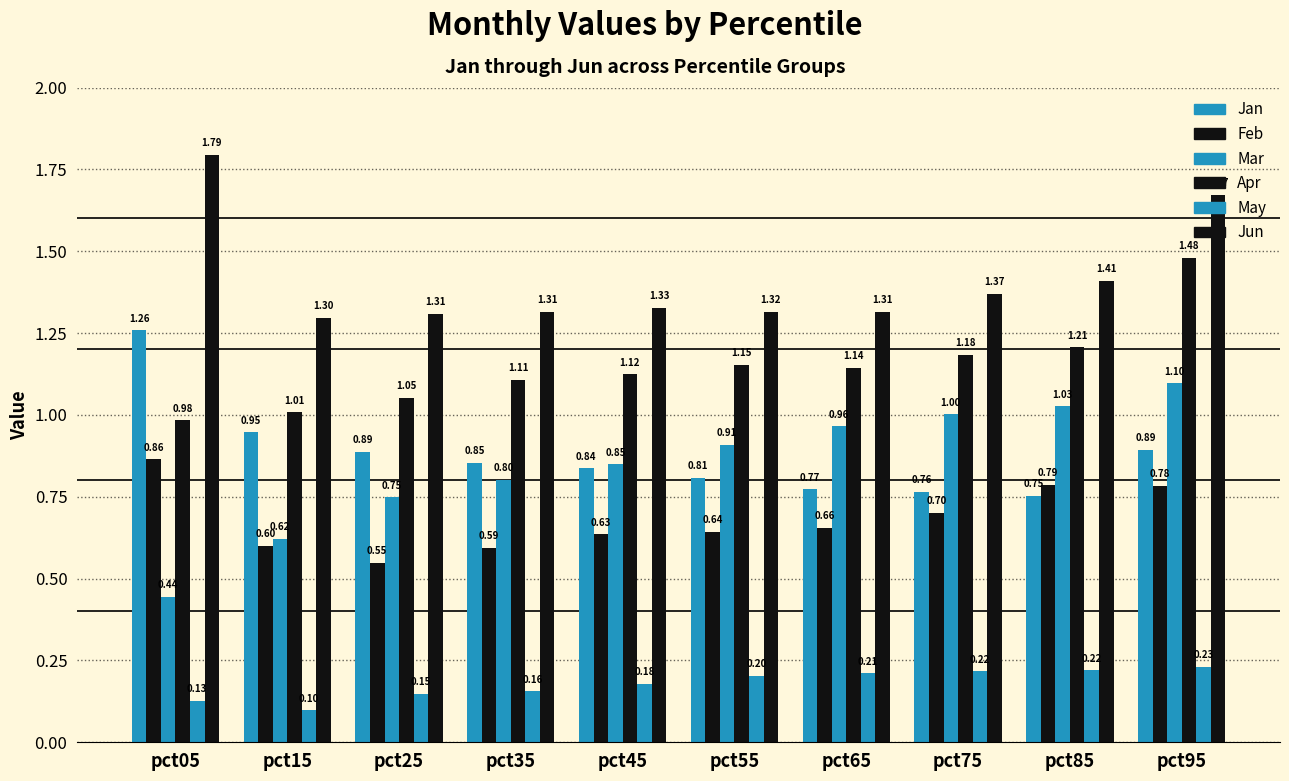

Reading left to right, extract all data points from this chart.

Jan: pct05=1.3	pct15=0.9	pct25=0.9	pct35=0.9	pct45=0.8	pct55=0.8	pct65=0.8	pct75=0.8	pct85=0.8	pct95=0.9
Feb: pct05=0.9	pct15=0.6	pct25=0.5	pct35=0.6	pct45=0.6	pct55=0.6	pct65=0.7	pct75=0.7	pct85=0.8	pct95=0.8
Mar: pct05=0.4	pct15=0.6	pct25=0.7	pct35=0.8	pct45=0.8	pct55=0.9	pct65=1.0	pct75=1.0	pct85=1.0	pct95=1.1
Apr: pct05=1.0	pct15=1.0	pct25=1.1	pct35=1.1	pct45=1.1	pct55=1.2	pct65=1.1	pct75=1.2	pct85=1.2	pct95=1.5
May: pct05=0.1	pct15=0.1	pct25=0.1	pct35=0.2	pct45=0.2	pct55=0.2	pct65=0.2	pct75=0.2	pct85=0.2	pct95=0.2
Jun: pct05=1.8	pct15=1.3	pct25=1.3	pct35=1.3	pct45=1.3	pct55=1.3	pct65=1.3	pct75=1.4	pct85=1.4	pct95=1.7